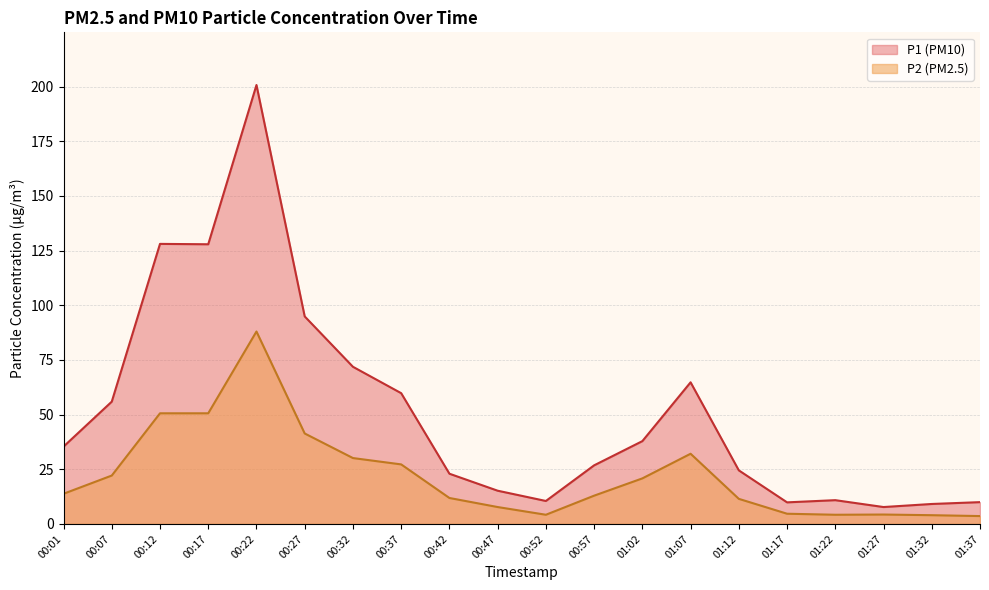

What is the total value across all series at 00:27?

136.3